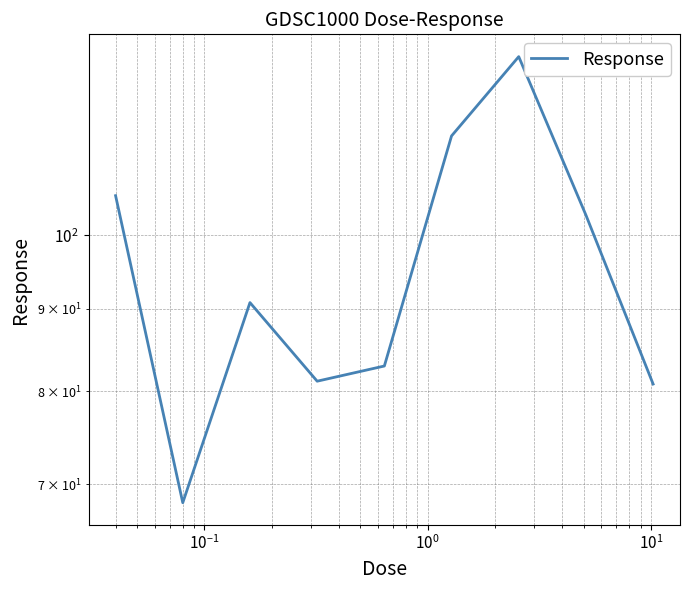

How many lines are shown in the chart?

1